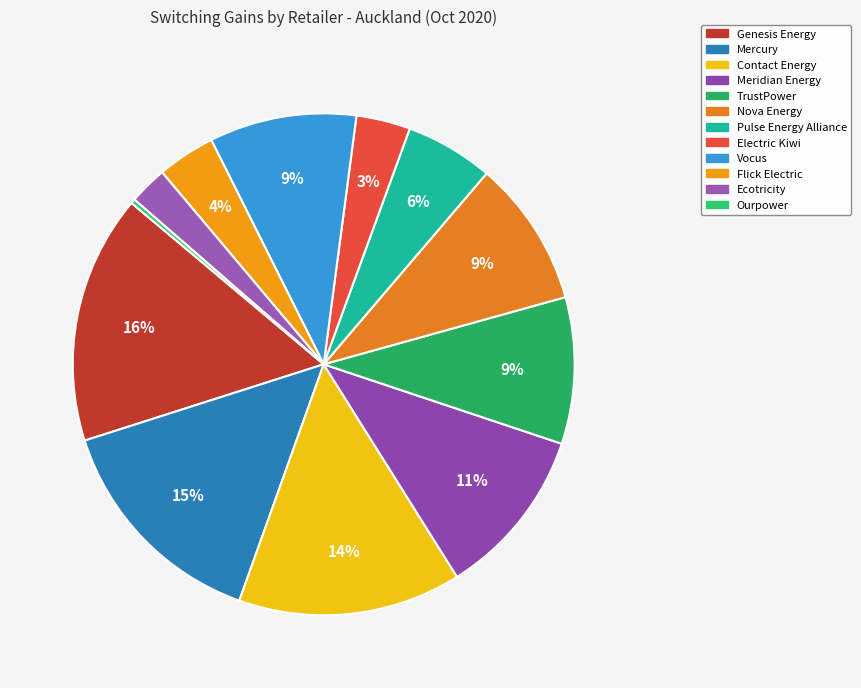

What is the smallest slice in the pie chart?

Ourpower